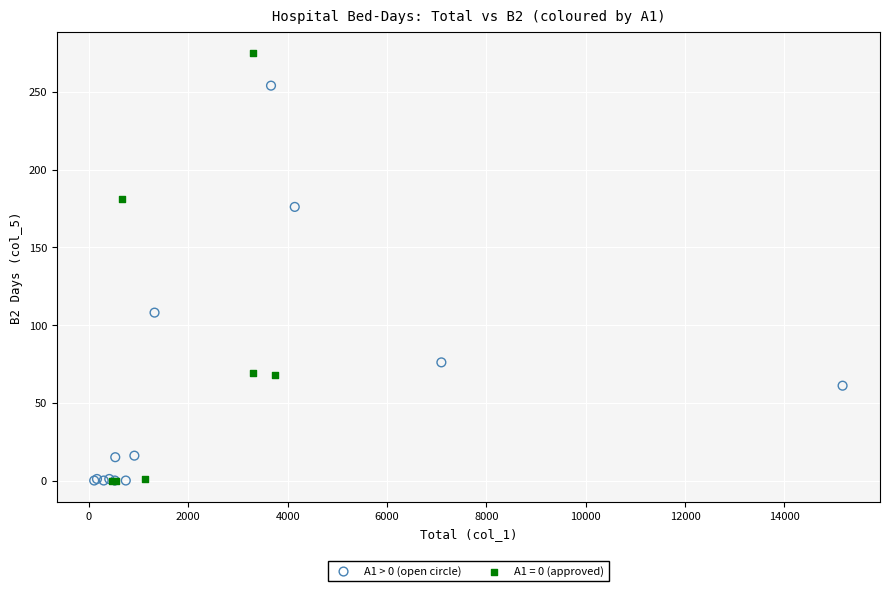

Which series has the largest Y range (max minus min)?

A1 = 0 (approved)